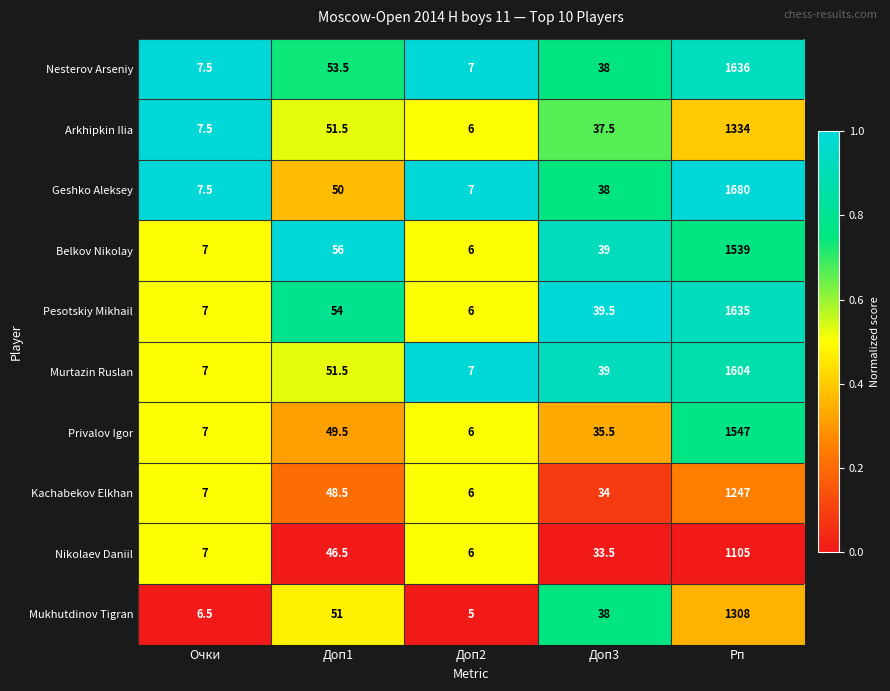

Which category has the lowest value across all series?

Доп2